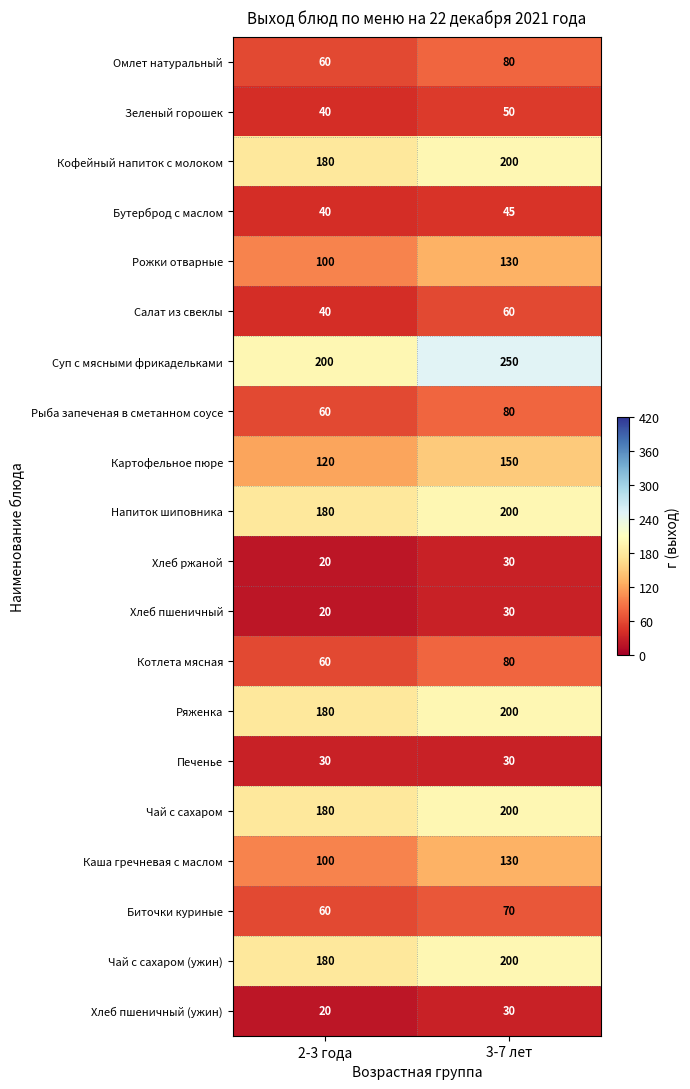

The Чай с сахаром (ужин) series shows 200 at 3-7 лет. True or false?

True